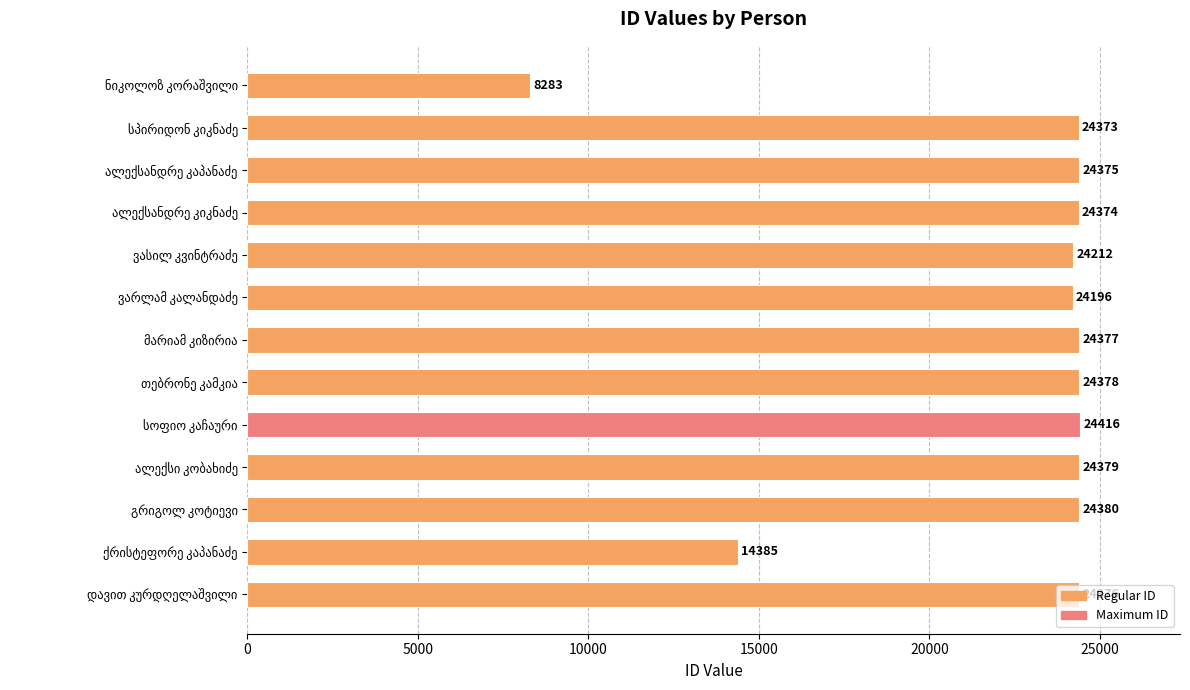

What is the sum of all values?

290504